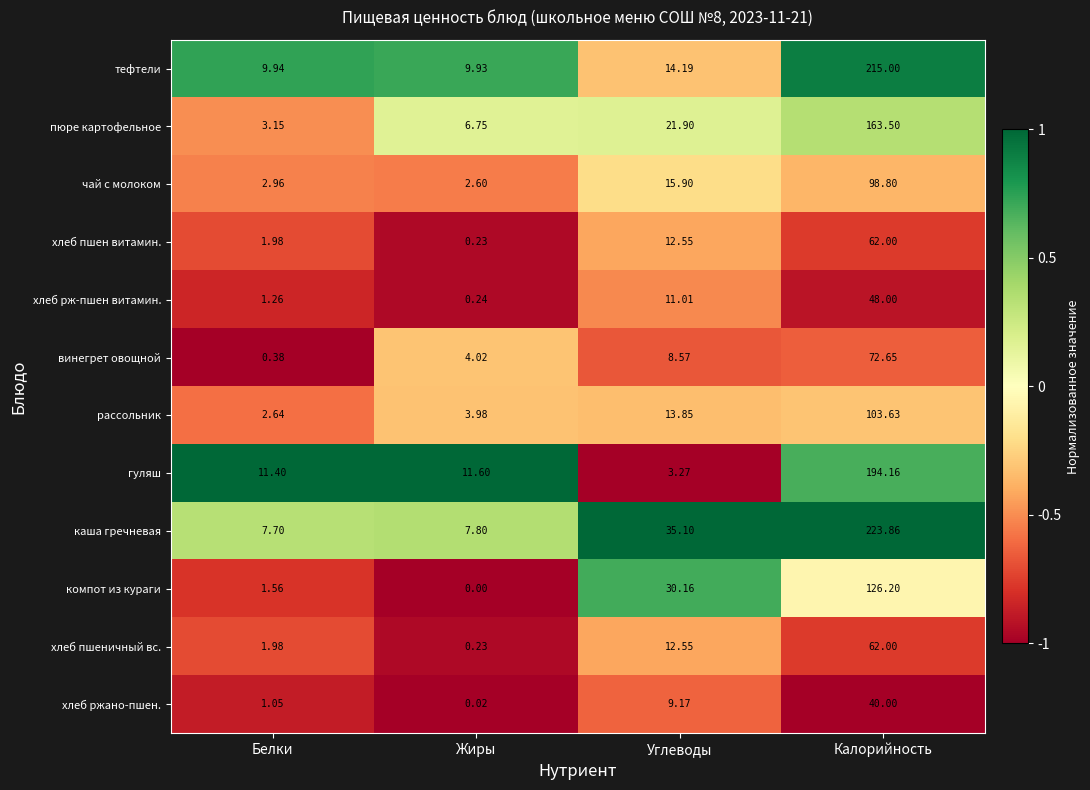

At which category is the sum across all series the highest?

Калорийность